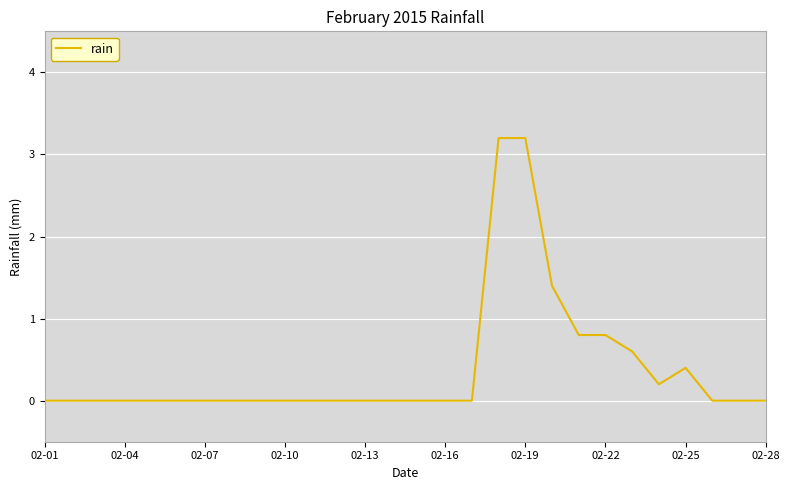

What is the difference between the maximum and minimum values?

3.2